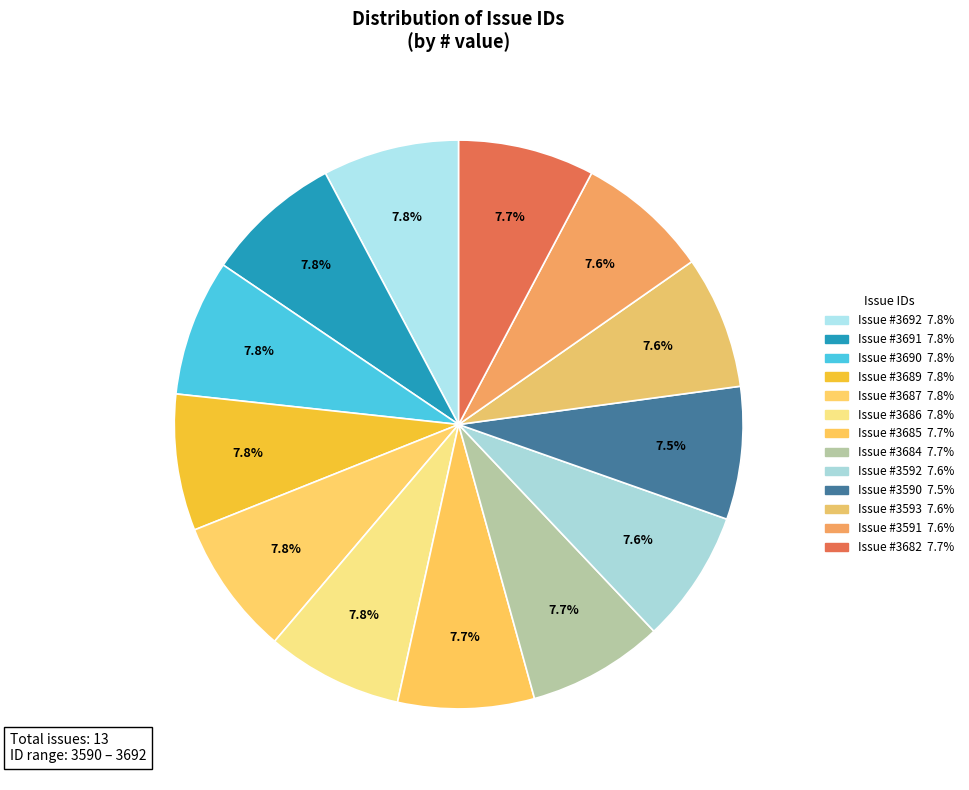

How many segments does this pie chart have?

13